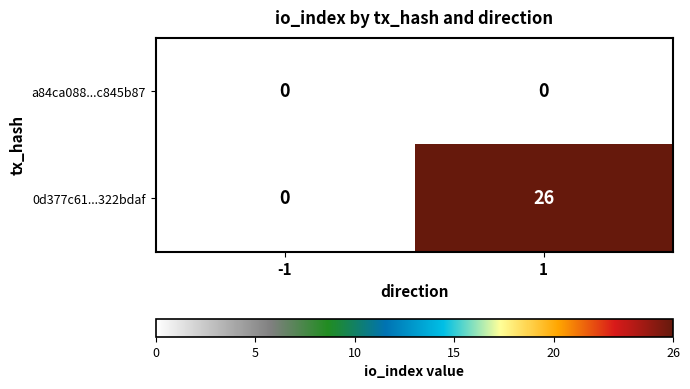

What is the difference between the 0d377c61...322bdaf values at -1 and 1?

26